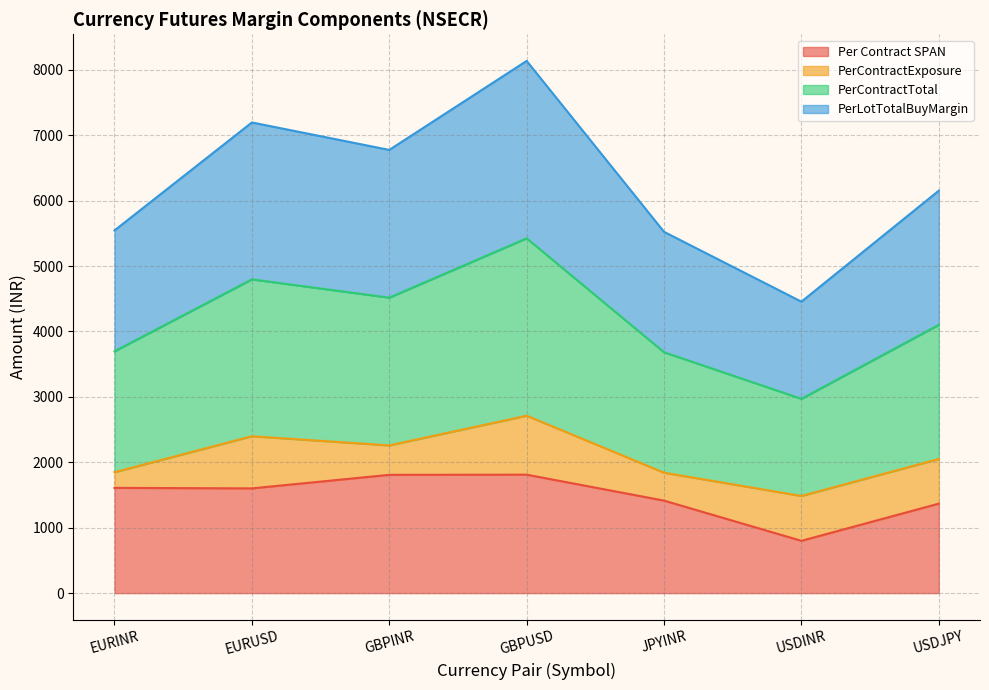

The value of PerContractTotal at GBPUSD is 5424.9. True or false?

True